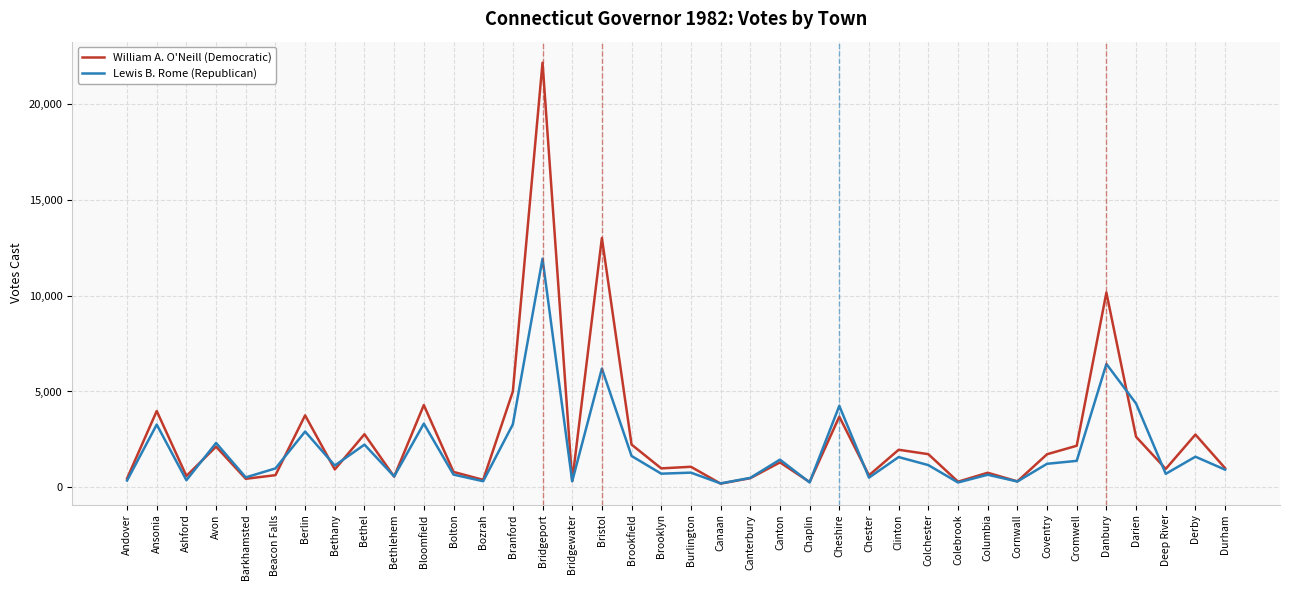

What is the sum of the William A. O'Neill (Democratic) values at Darien and Canaan?

2833